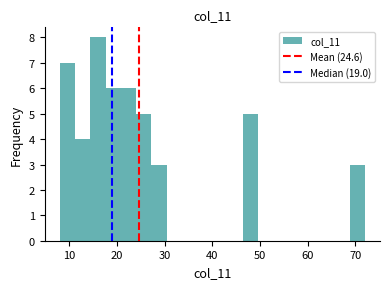

Around what value on the x-axis is the tallest bar? Give the approximate position of its centre, as read against the axis.

16